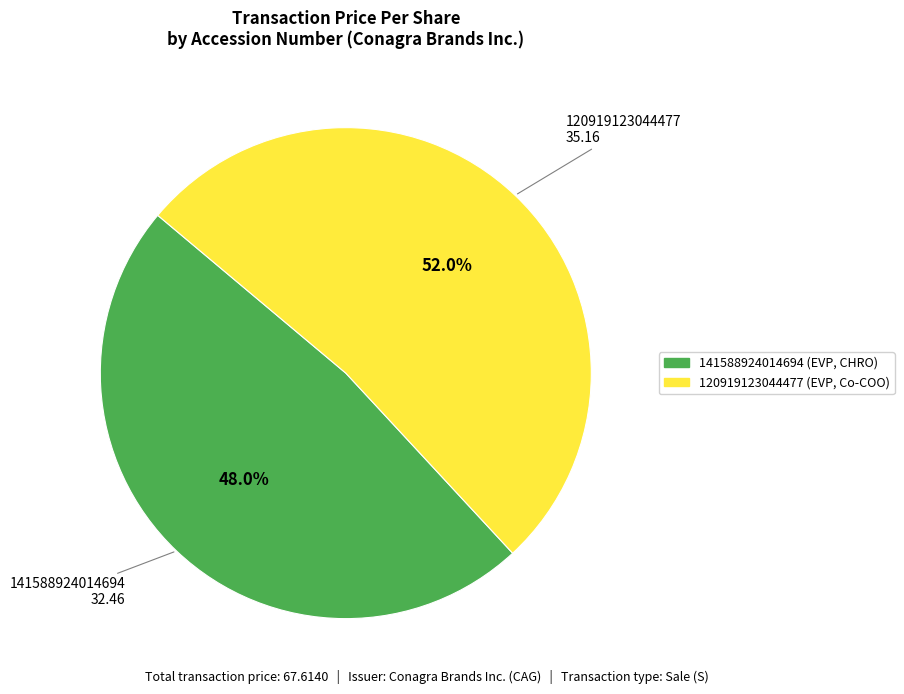

How many slices are in this pie chart?

2